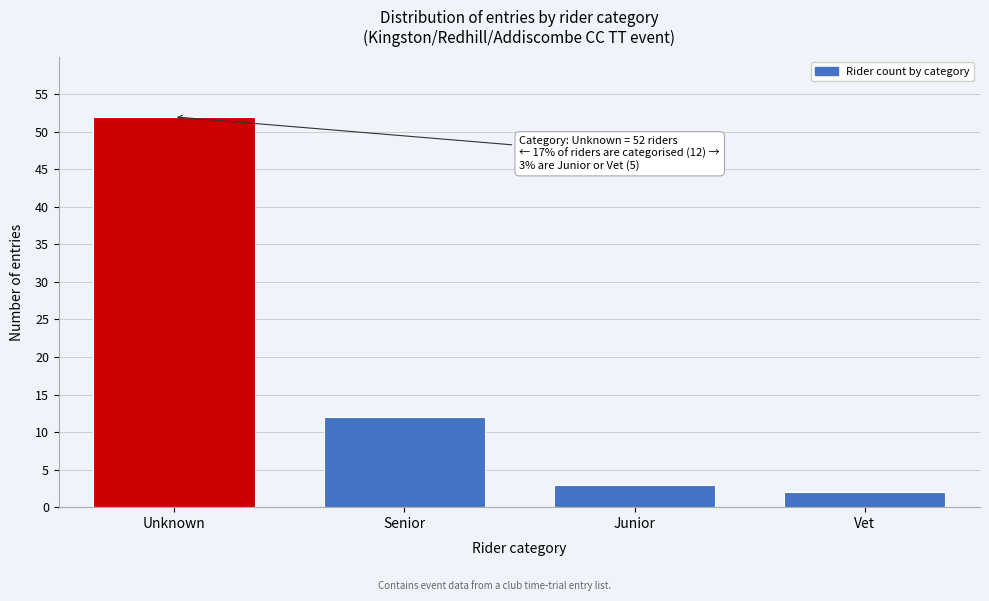

Reading left to right, what are all the values shown in this chart?

Unknown=52	Senior=12	Junior=3	Vet=2